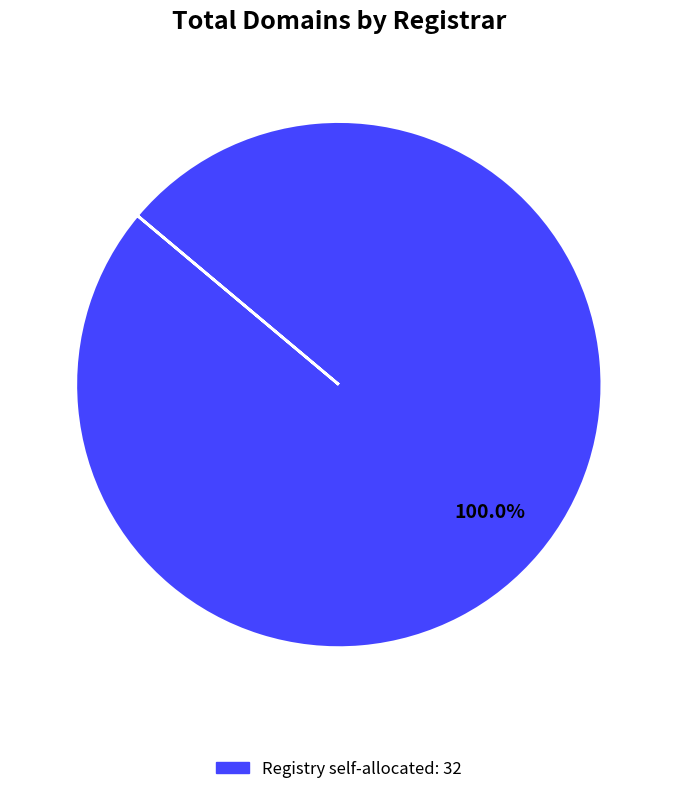

Is there a majority slice in this chart?

Yes